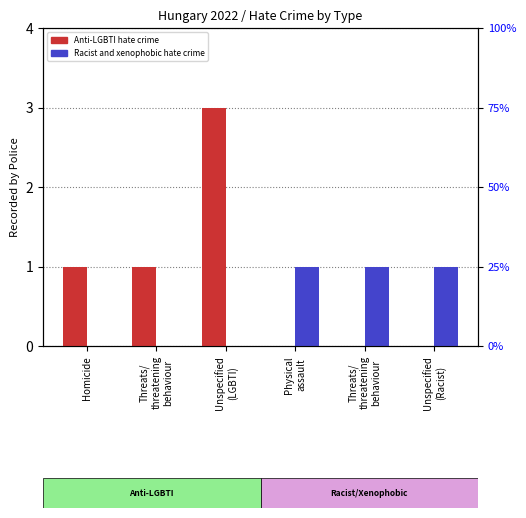

How many values in the Racist and xenophobic hate crime series are below 1?

3